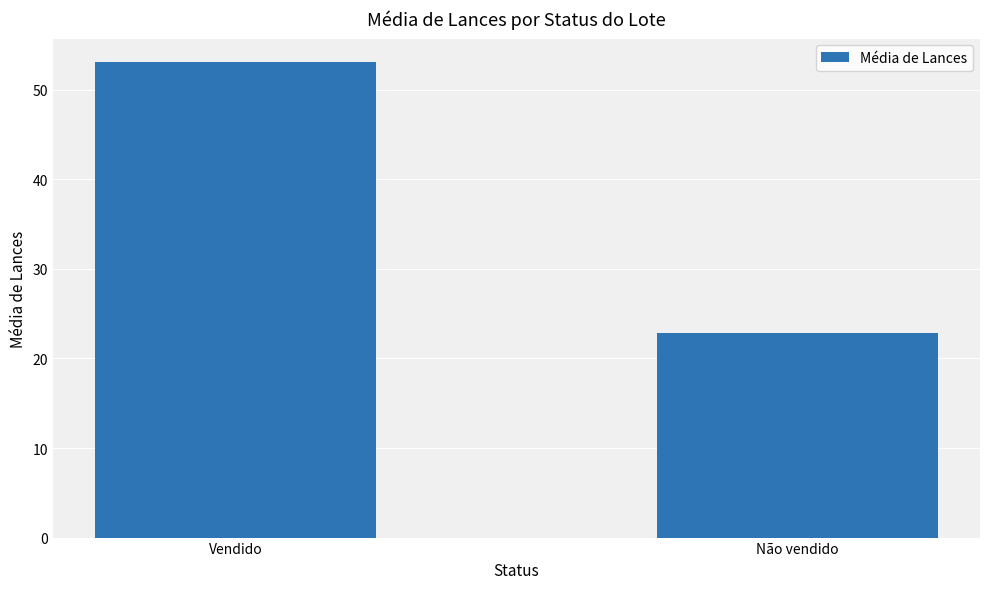

True or false: the data shows 53.1 at Vendido.

True